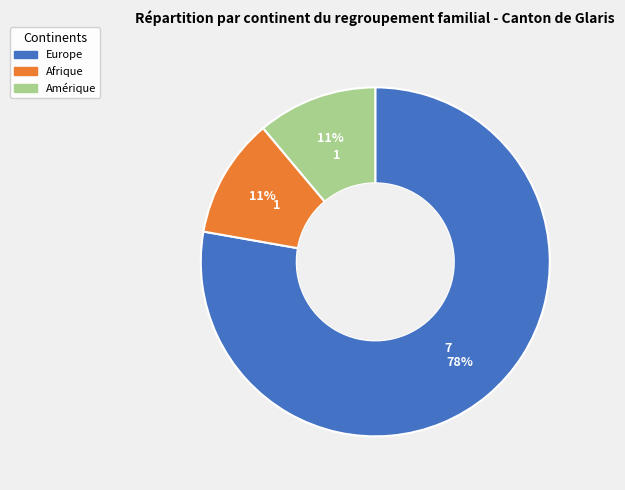

Is there a majority slice in this chart?

Yes